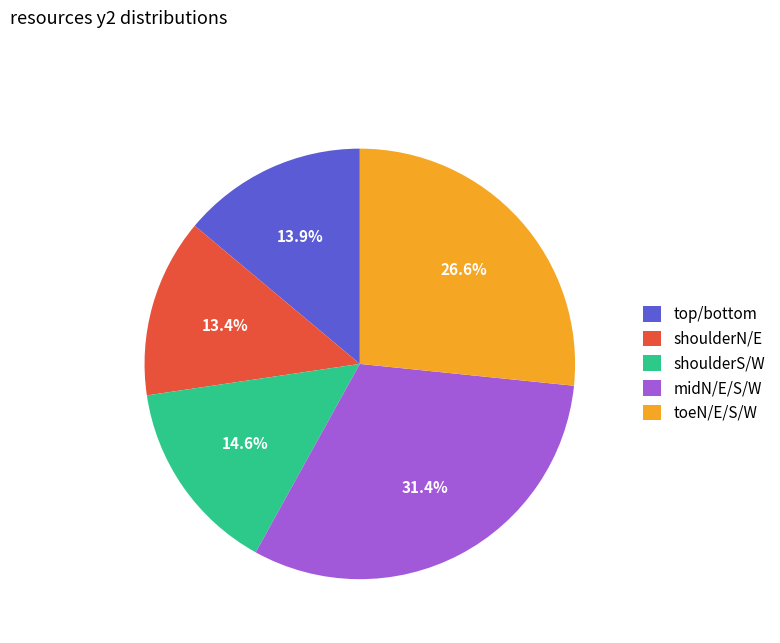

What is the total percentage of shoulderS/W and toeN/E/S/W?

41.2%